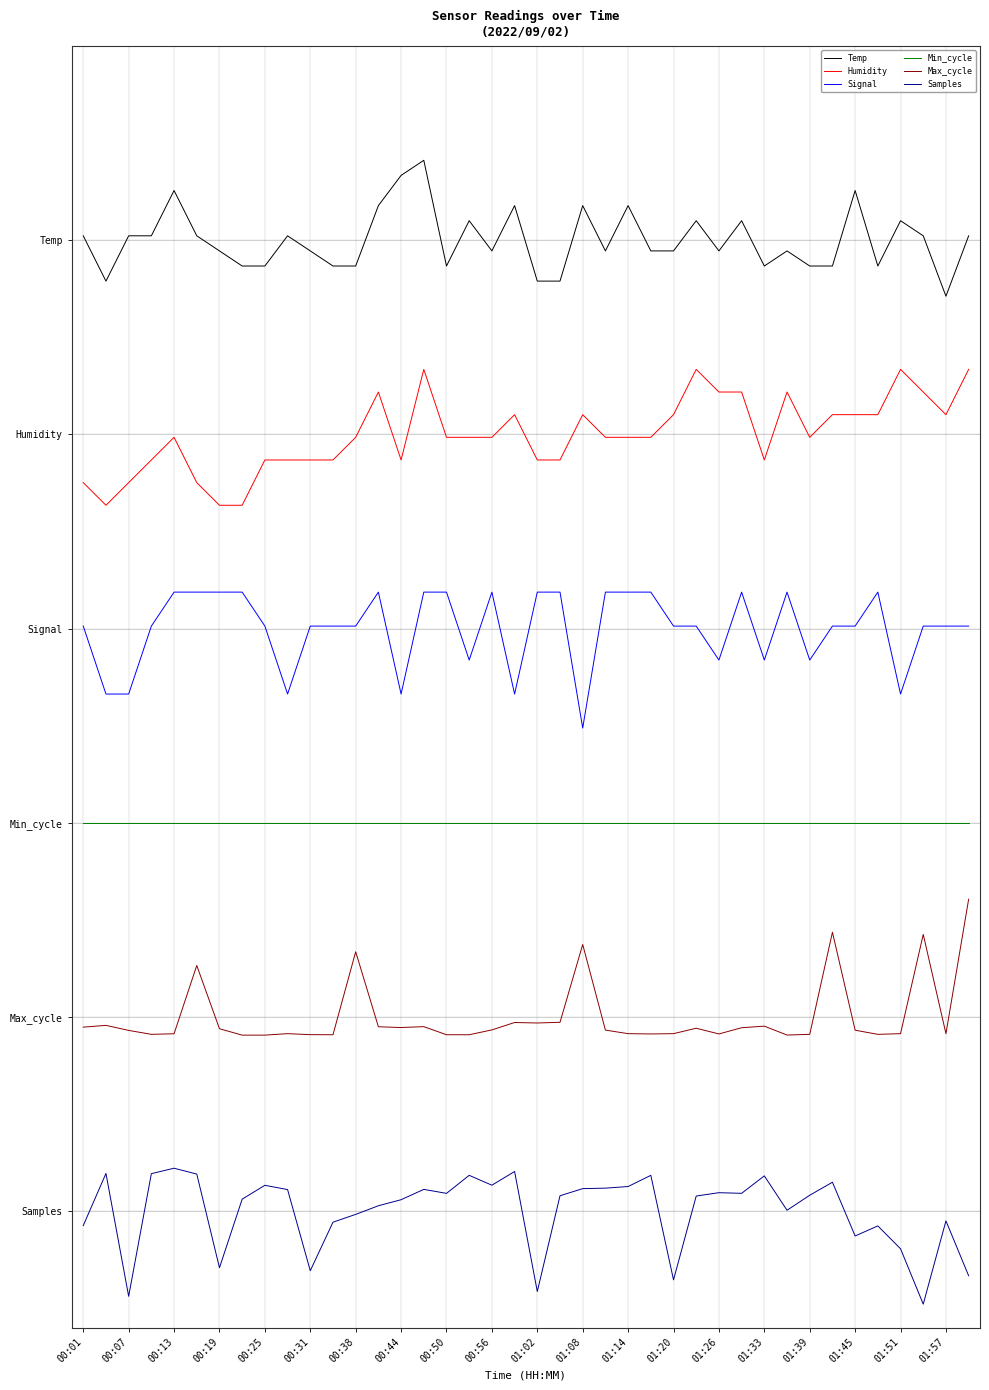

At how many categories does at least one series exceed 0?

40